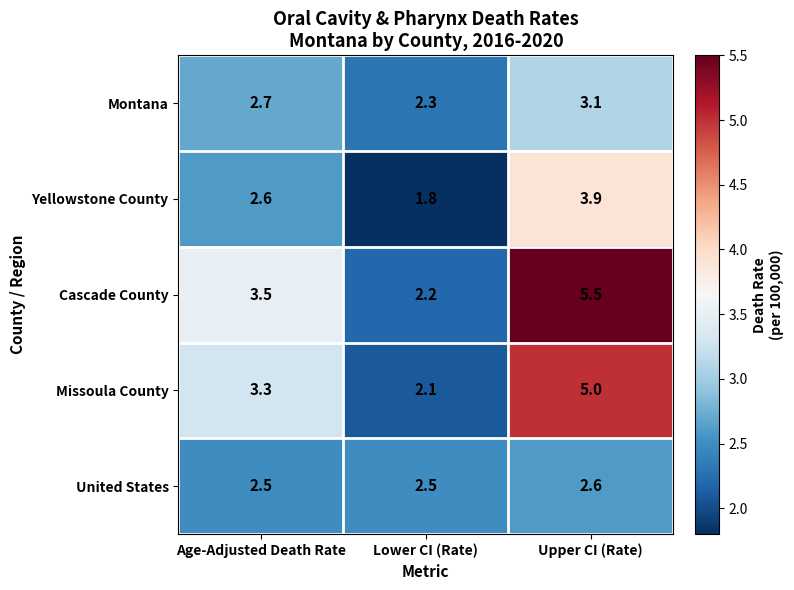

How many categories are shown in the chart?

3